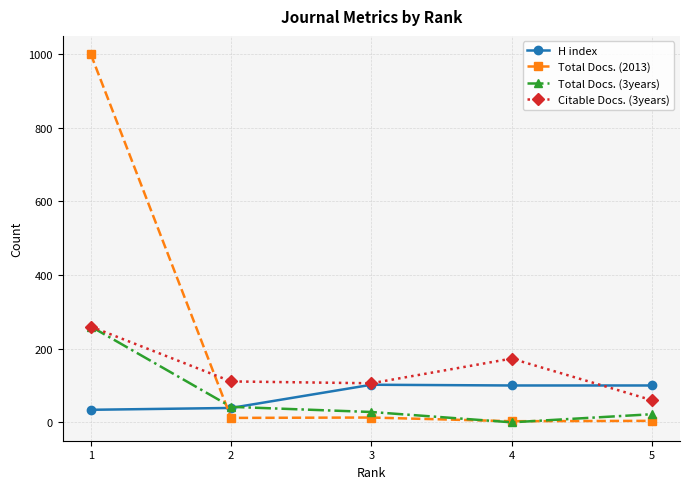

What is the greatest value displayed?

999